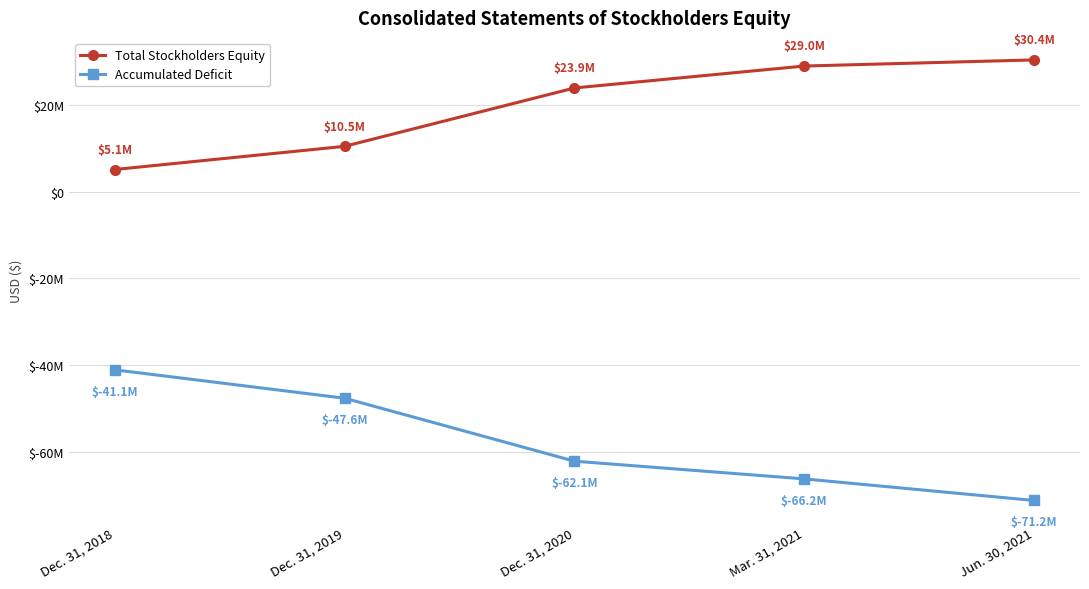

Reading left to right, list all the values displayed in this chart.

Total Stockholders Equity: 5109242	10455591	23903508	28960615	30370130
Accumulated Deficit: -41071971	-47613657	-62123326	-66205075	-71180710